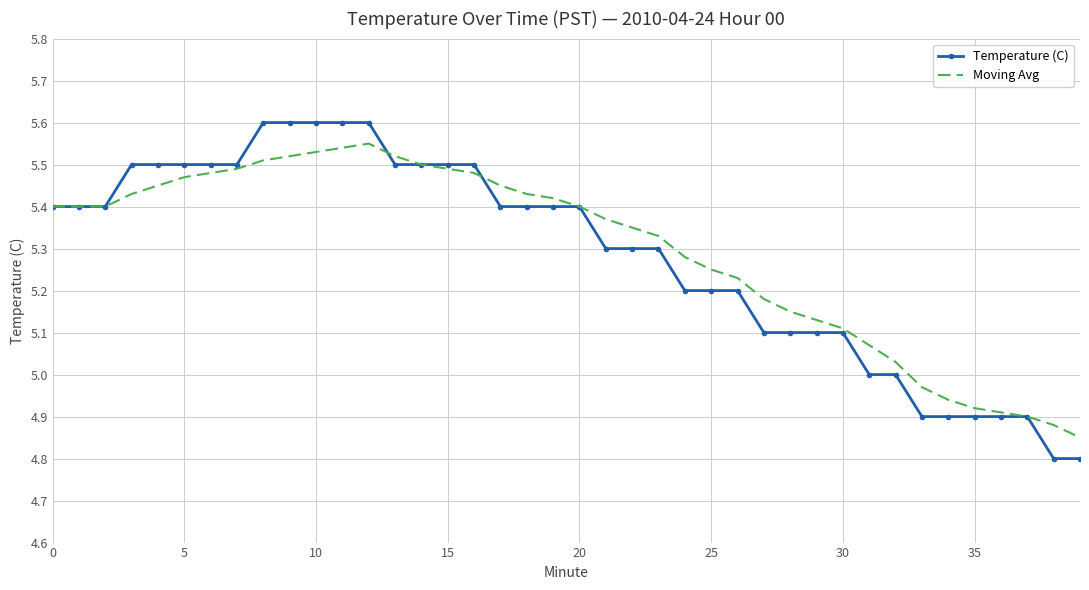

Which series has the widest spread of values?

Temperature (C)